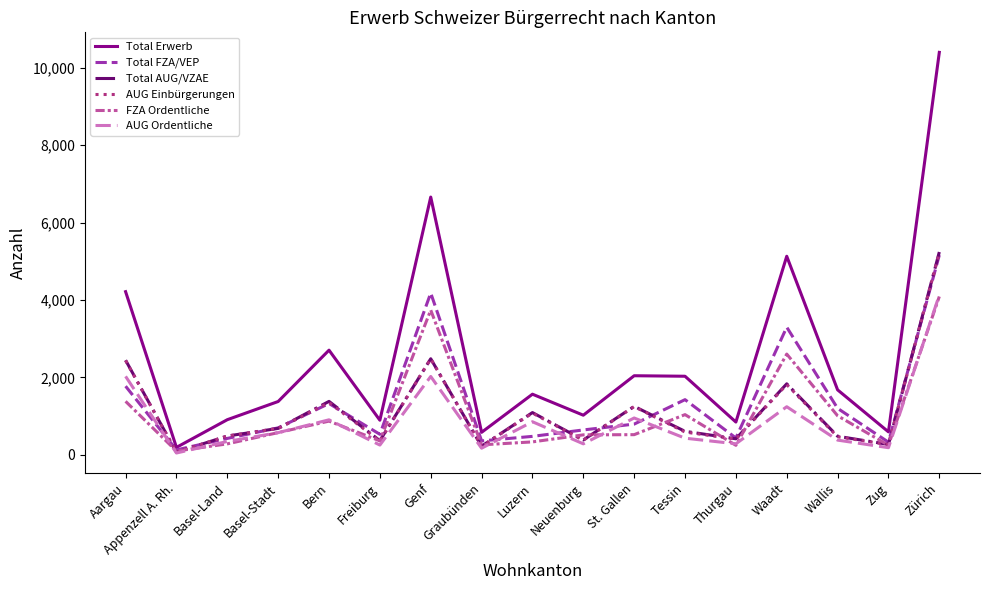

What is the total value across all series at Zürich?

34238